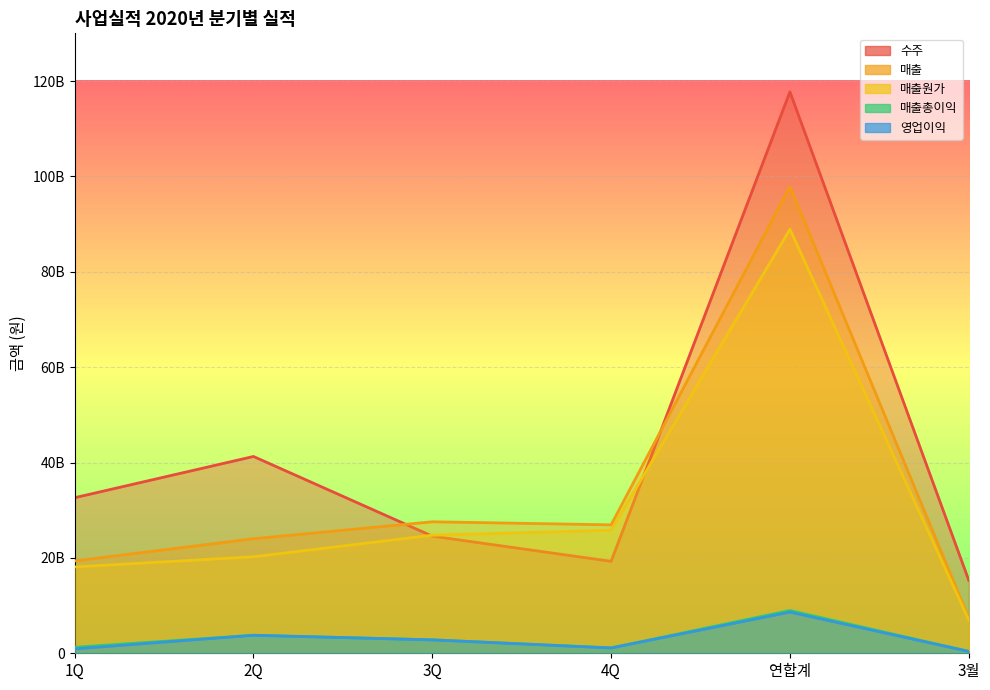

What is the difference between the highest and lowest values at 2Q?

37489472823